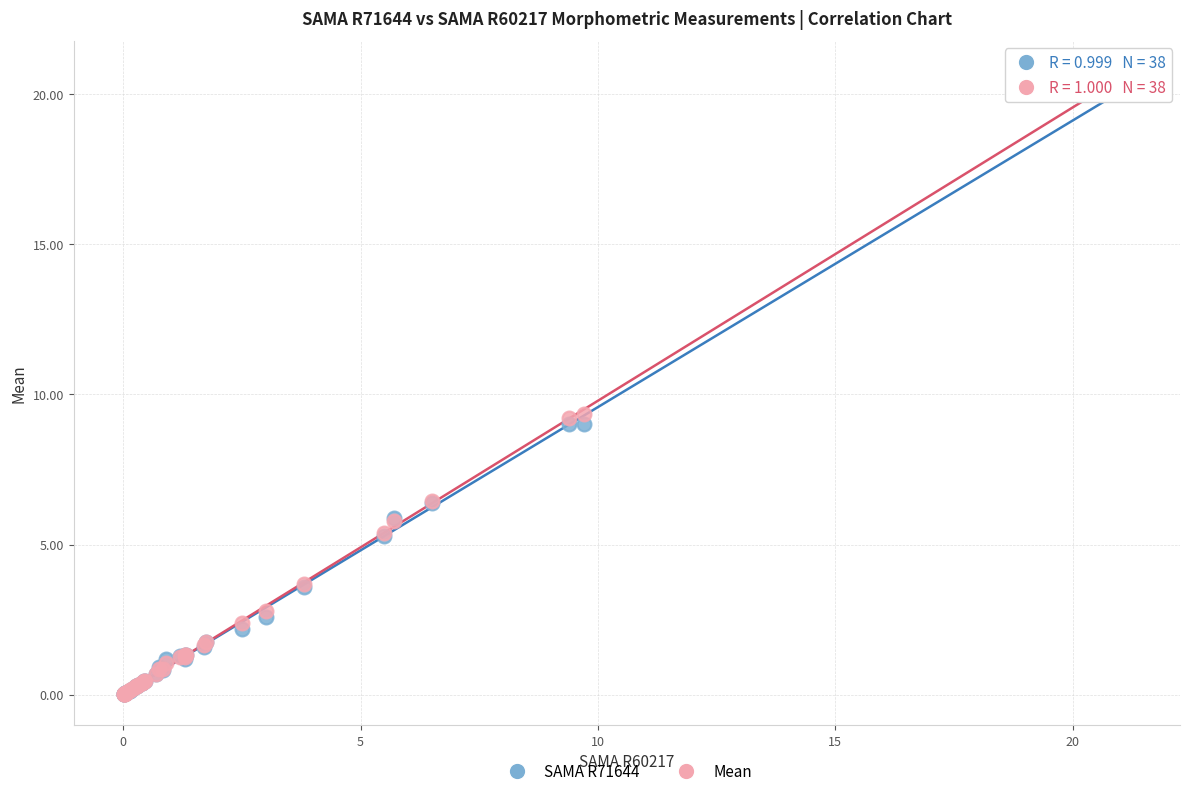

What are all the series names shown in the legend?

SAMA R71644, Mean